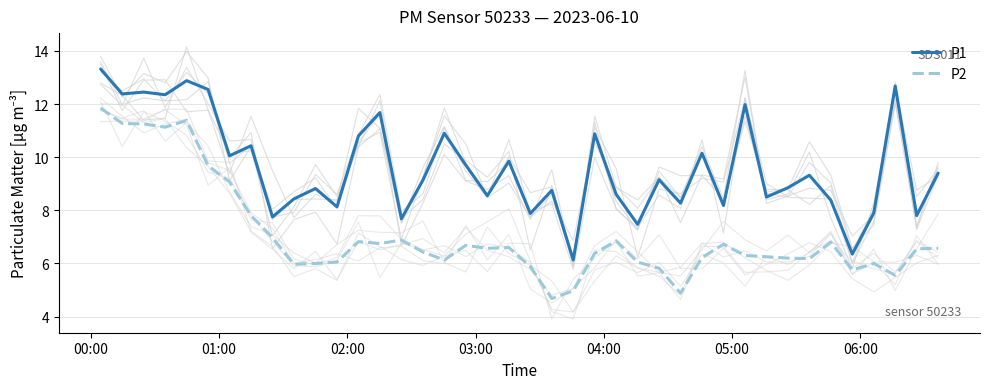

True or false: P1 and P2 intersect in this chart.

False